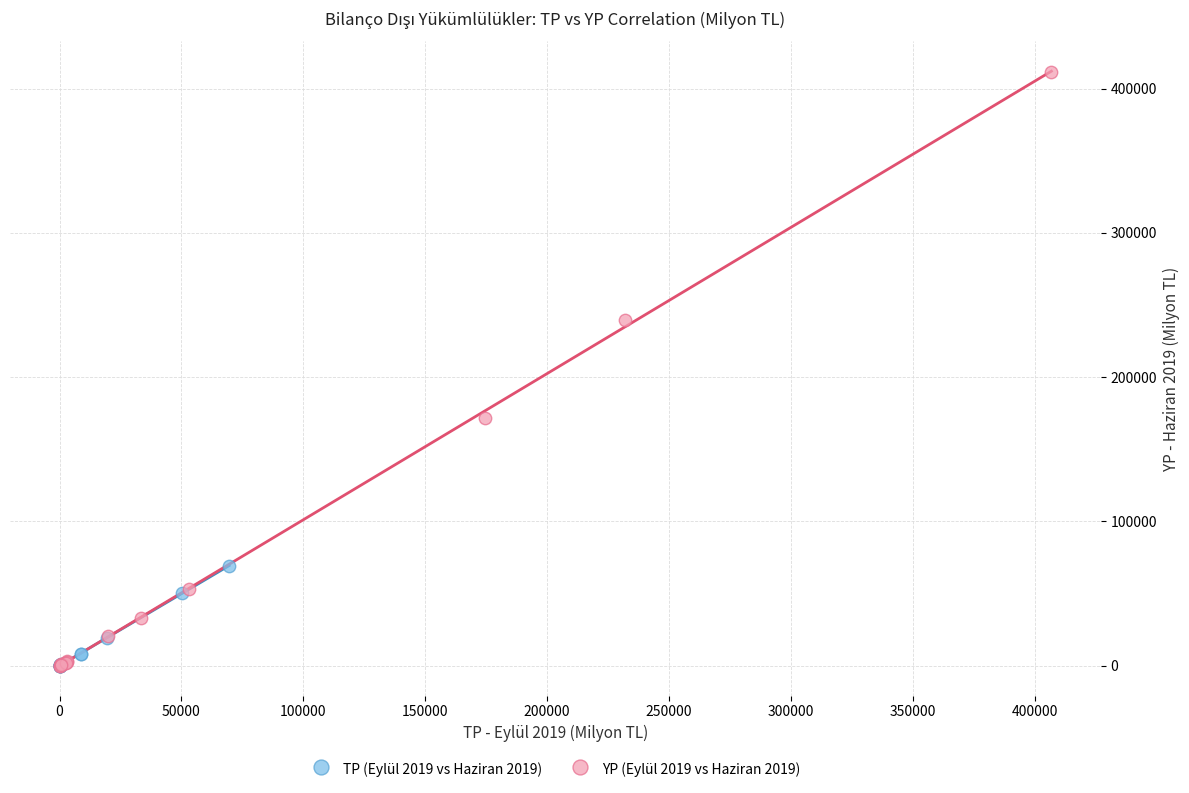

Which series reaches the maximum Y coordinate?

YP (Eylül 2019 vs Haziran 2019)